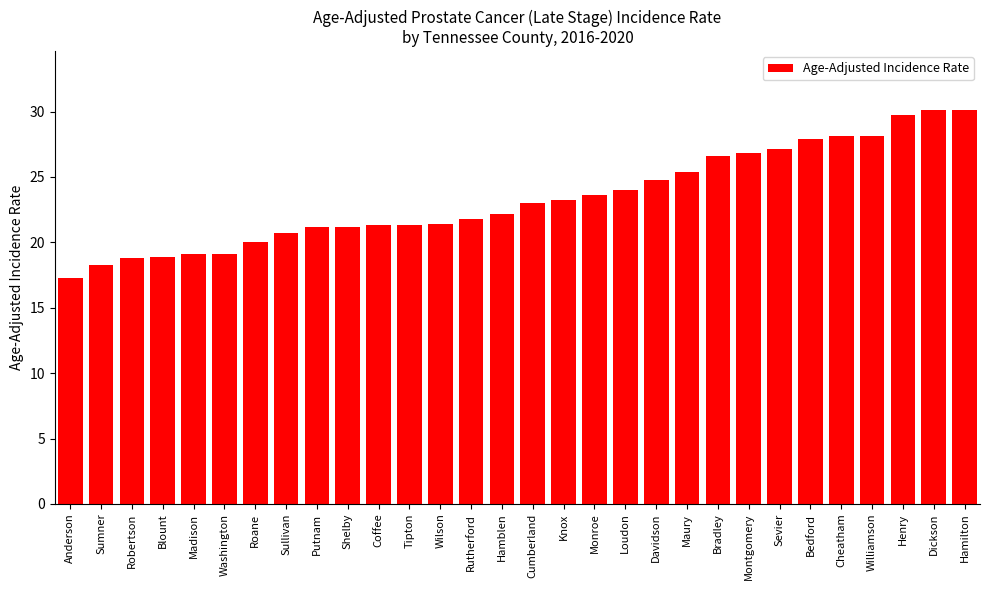

What is the label of the 11th bar from the left?

Coffee